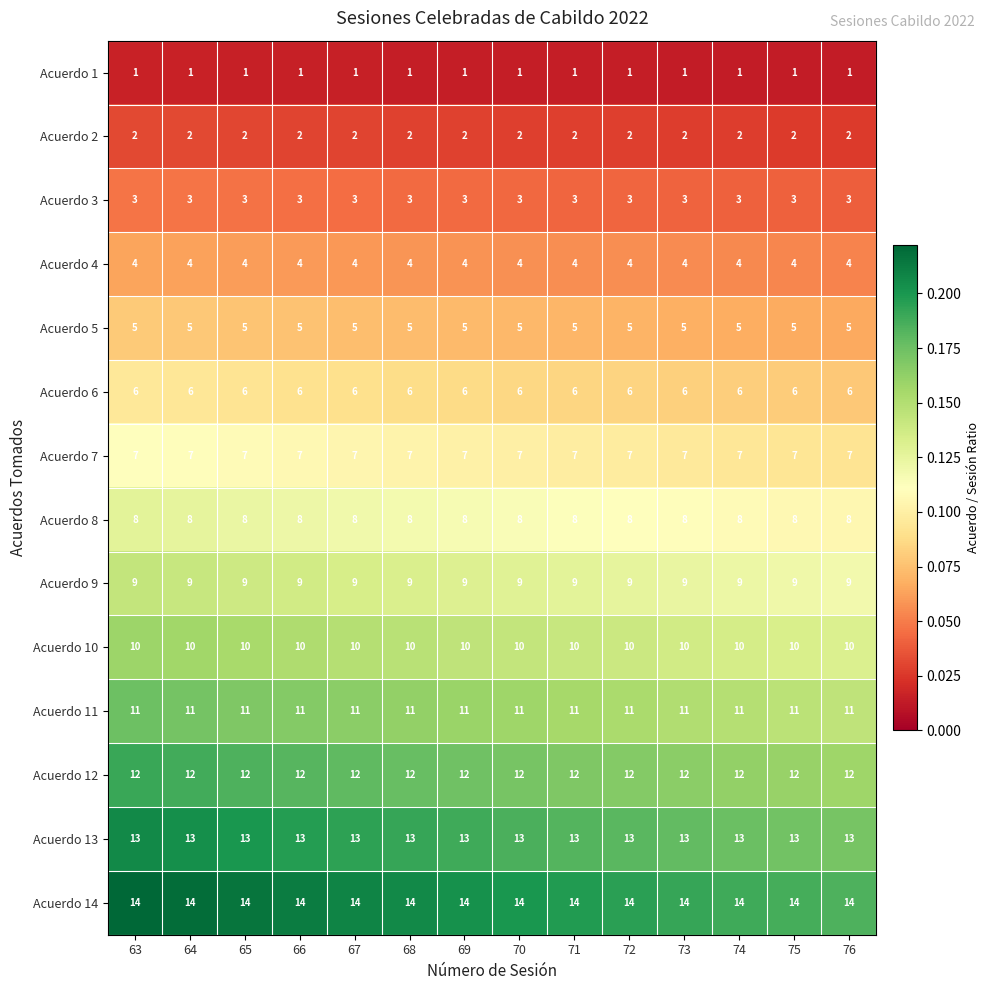

How many data points does each series have?

14